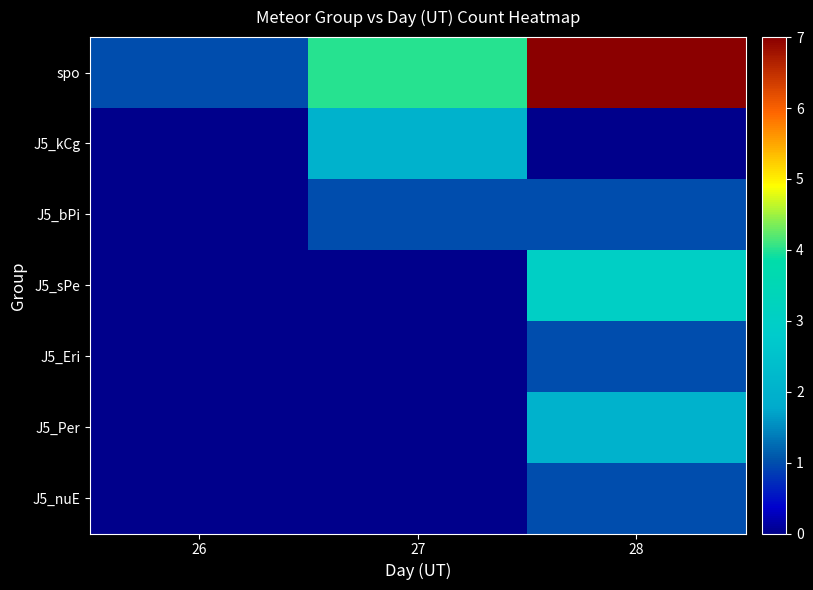

At which category is the sum across all series the highest?

28